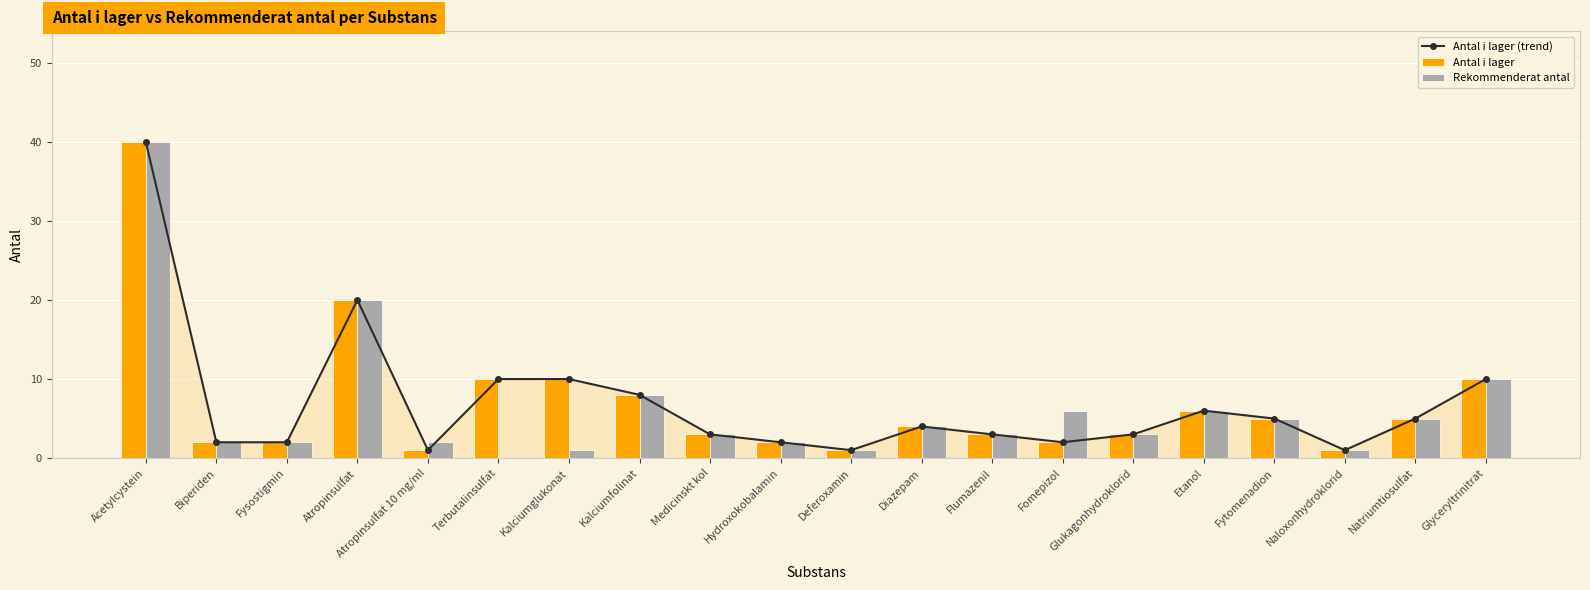

At which category is the sum across all series the highest?

Acetylcystein